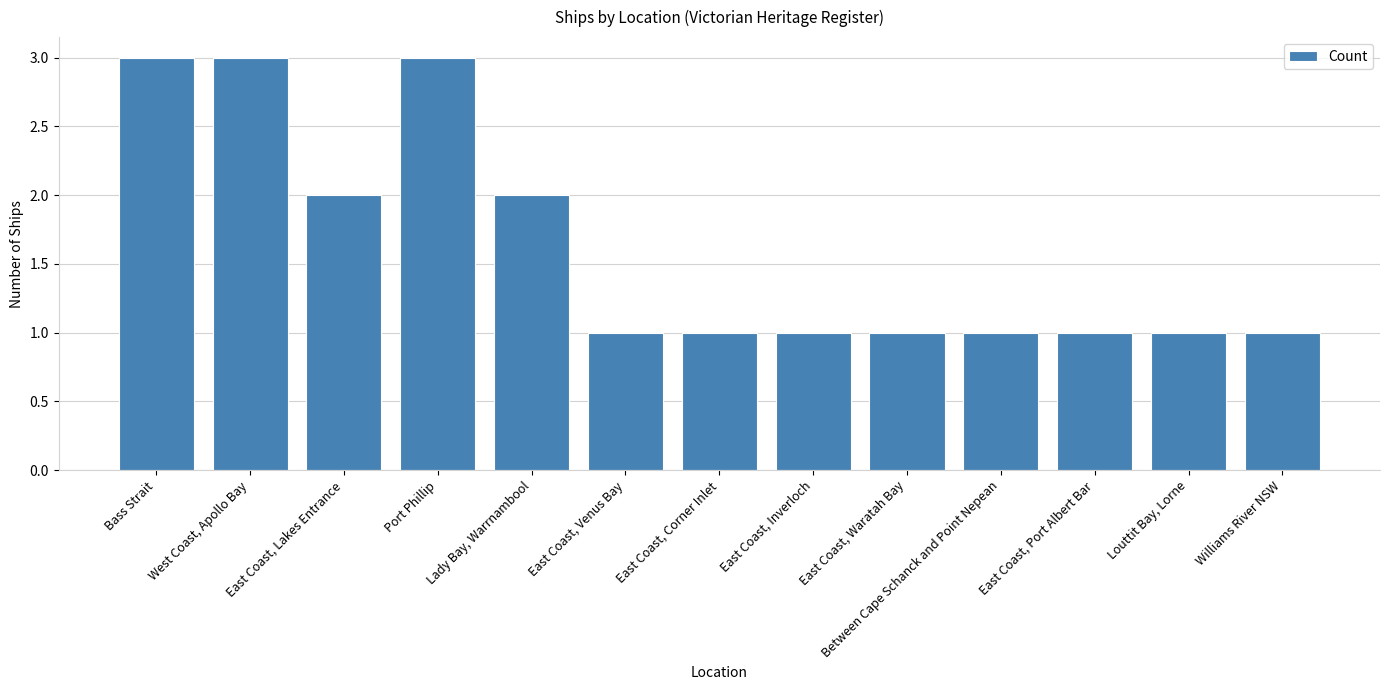

The chart shows a value of 1 at Williams River NSW. True or false?

True